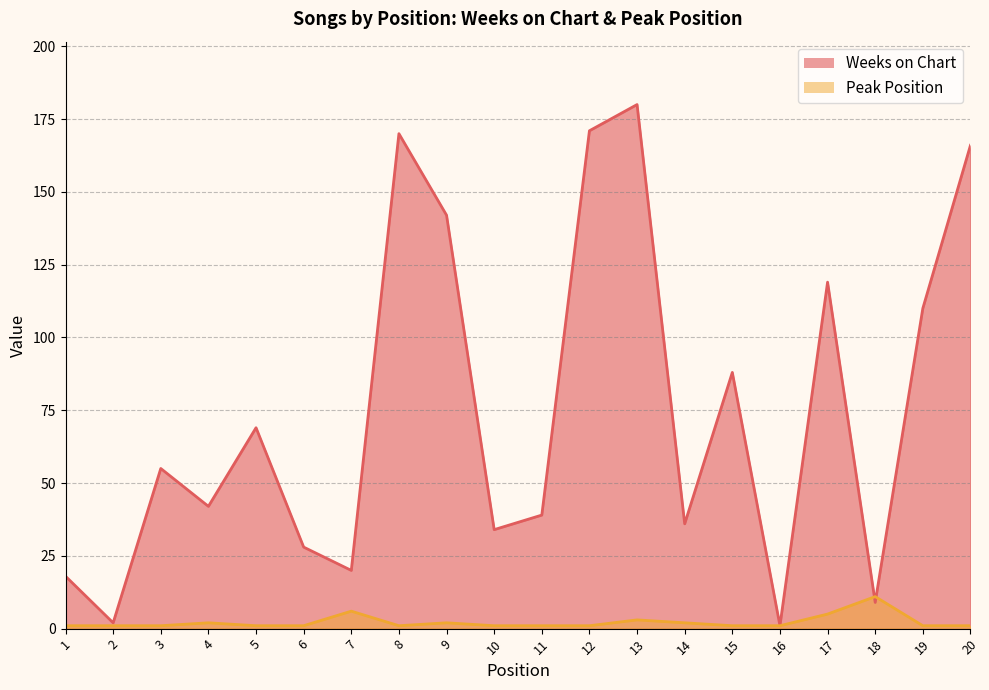

The value of Weeks on Chart at 1 is 27. True or false?

False